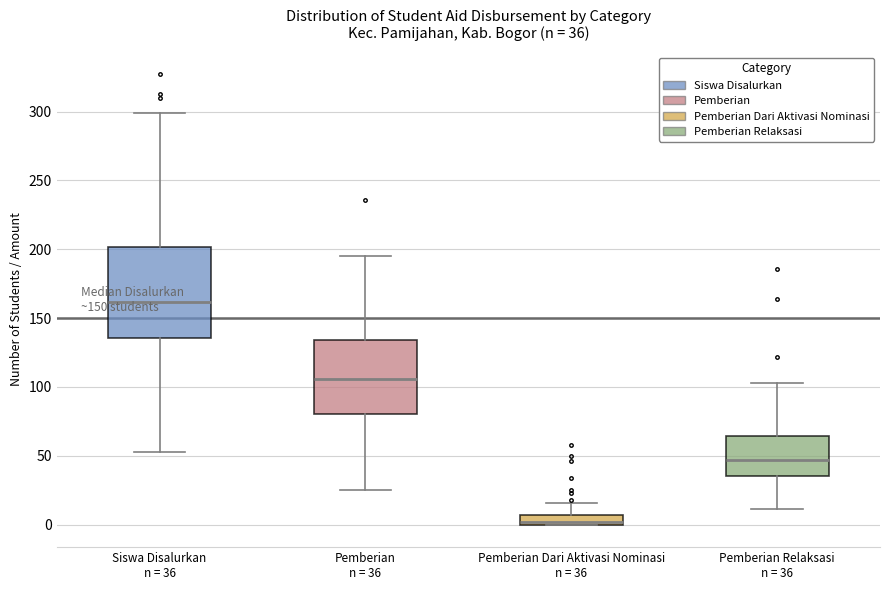

Which box is the tallest, from its lower edge to its upper edge?

Siswa Disalurkan n = 36